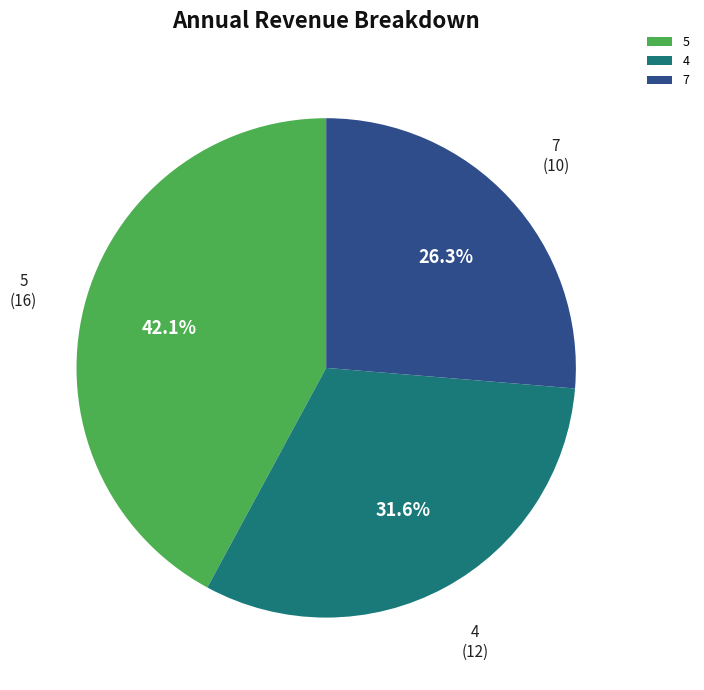

What percentage do 5 and 7 together represent?

68.4%